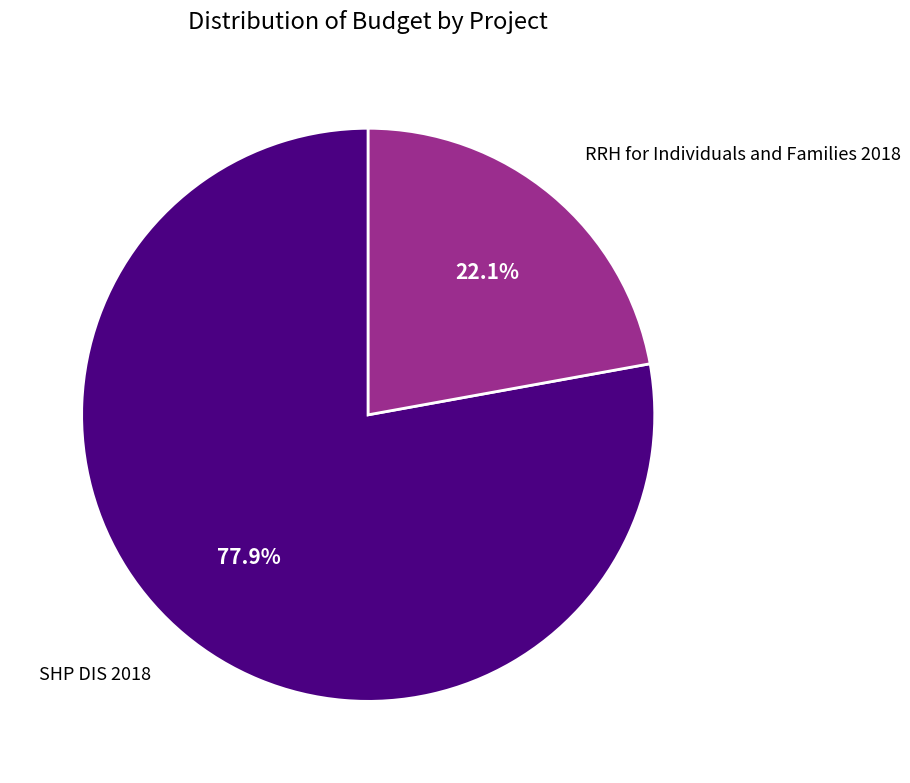

Is there any slice that represents more than half of the pie?

Yes